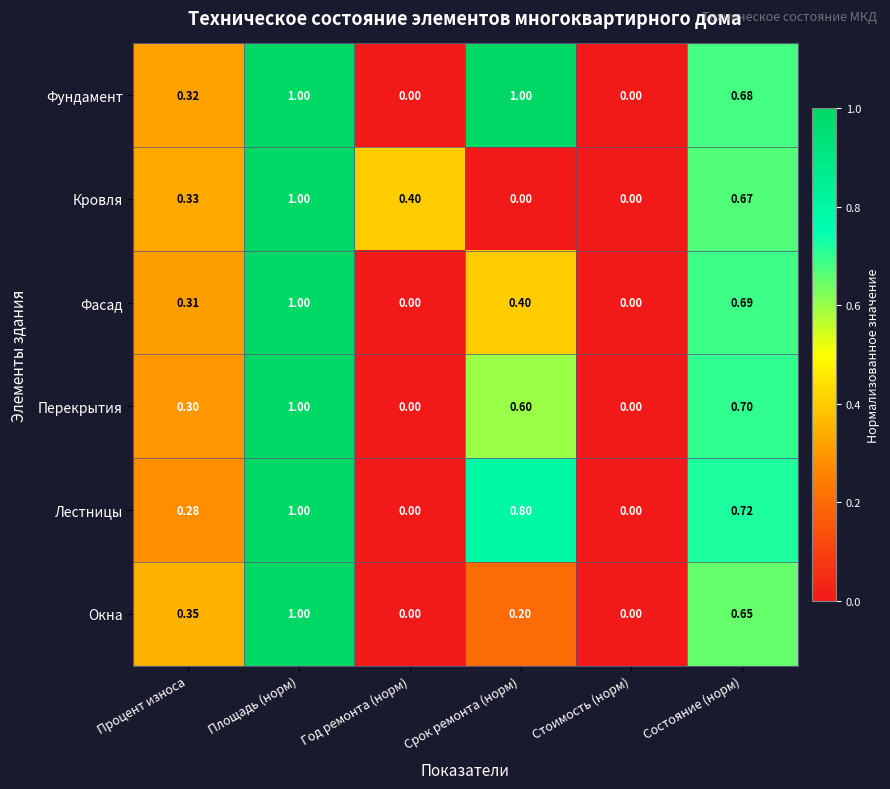

Which series changed the most between Процент износа and Состояние (норм)?

Лестницы